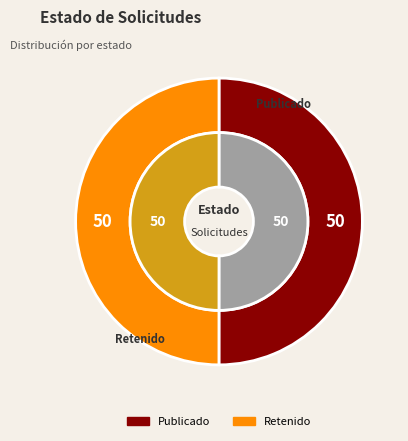

Which slice is the smallest?

RET